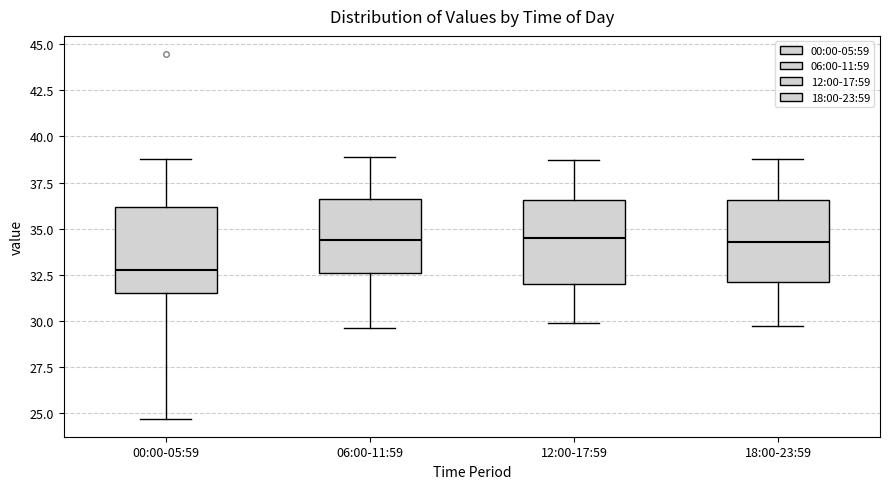

Reading left to right, read every box against the y-axis: the position of its median line, the range the box covers, and the ends of its whiskers. The values are not printed on the chart, so give them approximately, as read against the axis.

00:00-05:59: median 33.0, box 31.5 to 36.0, whiskers 24.5 to 39.0
06:00-11:59: median 34.5, box 32.5 to 36.5, whiskers 29.5 to 39.0
12:00-17:59: median 34.5, box 32.0 to 36.5, whiskers 30.0 to 38.5
18:00-23:59: median 34.5, box 32.0 to 36.5, whiskers 29.5 to 39.0